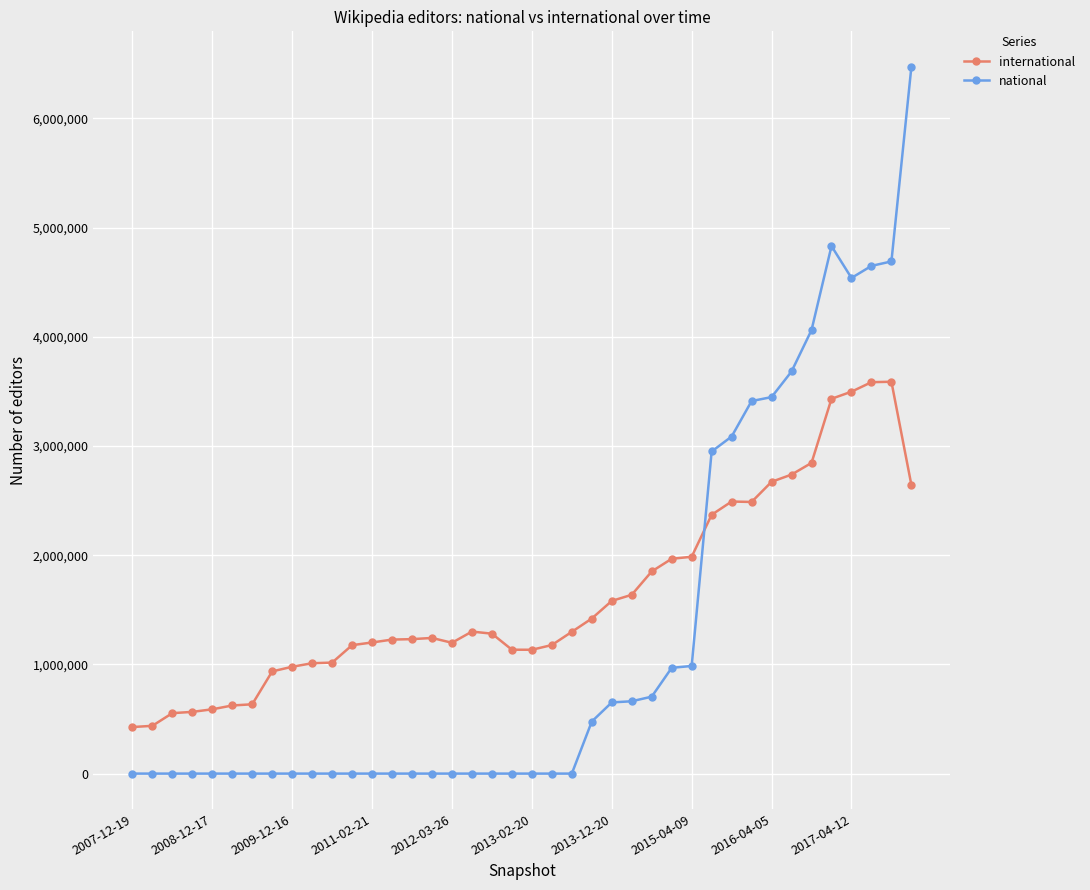

After their last crossing, which series has the higher values: international or national?

national